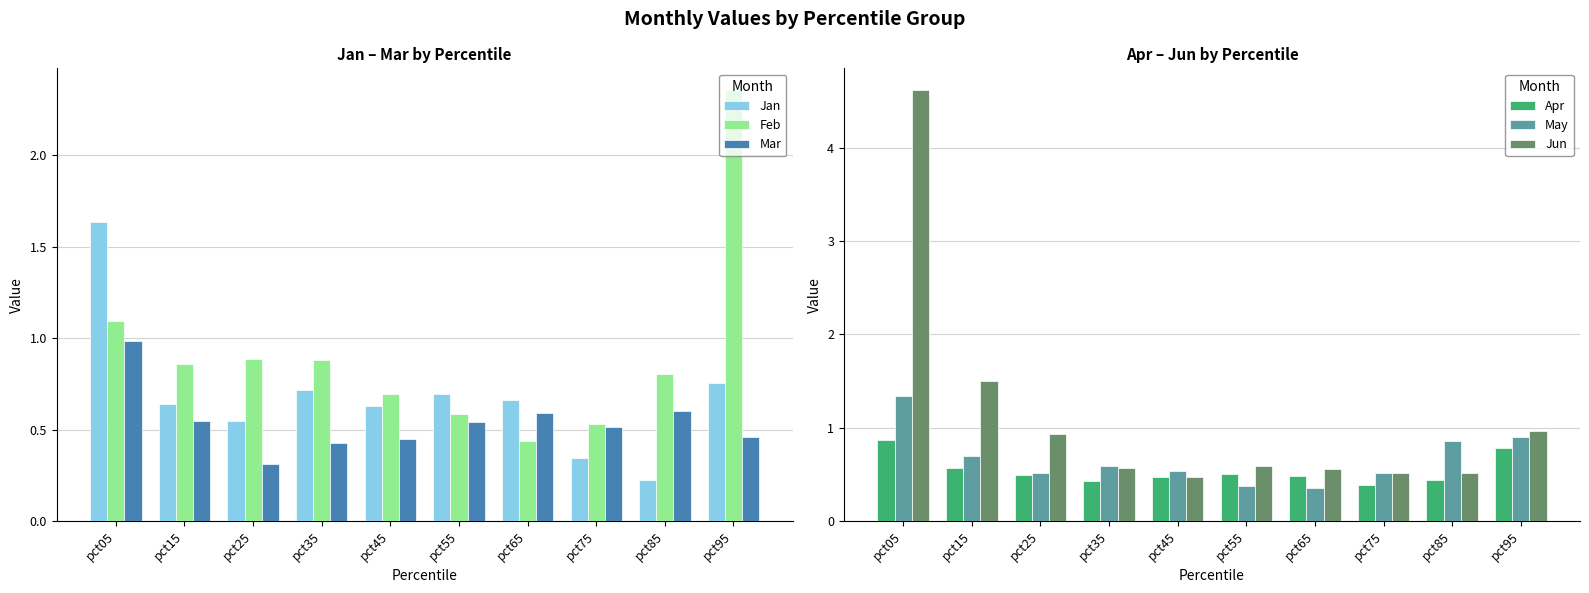

What are all the series names shown in the legend?

Jan, Feb, Mar, Apr, May, Jun